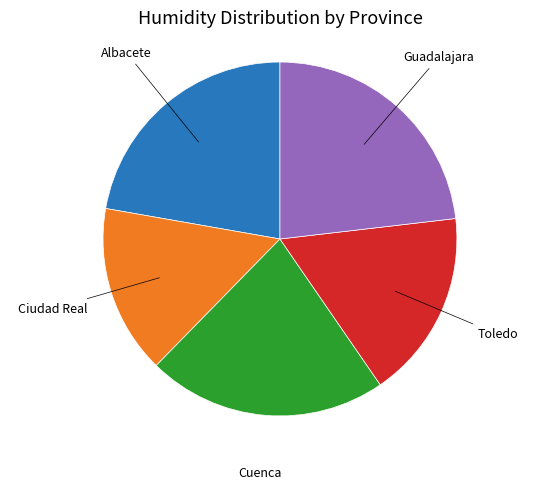

Is there any slice that represents more than half of the pie?

No